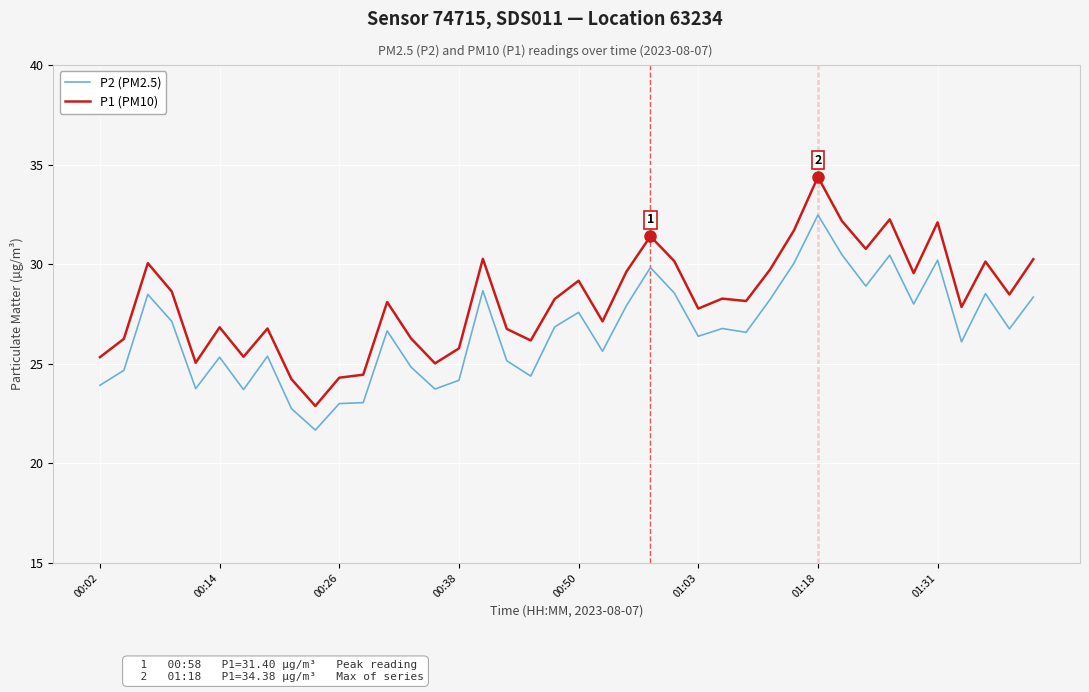

List the series in order of their peak value, lowest first.

P2 (PM2.5), P1 (PM10)